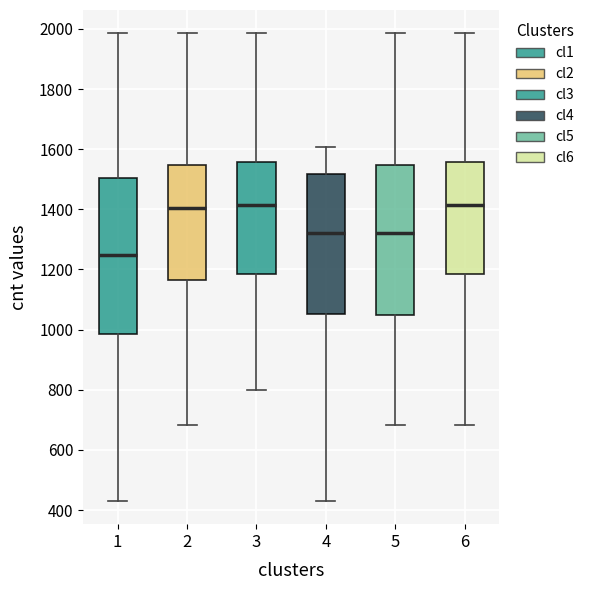

Comparing the boxes themselves (not the whiskers), which one is the tallest?

1